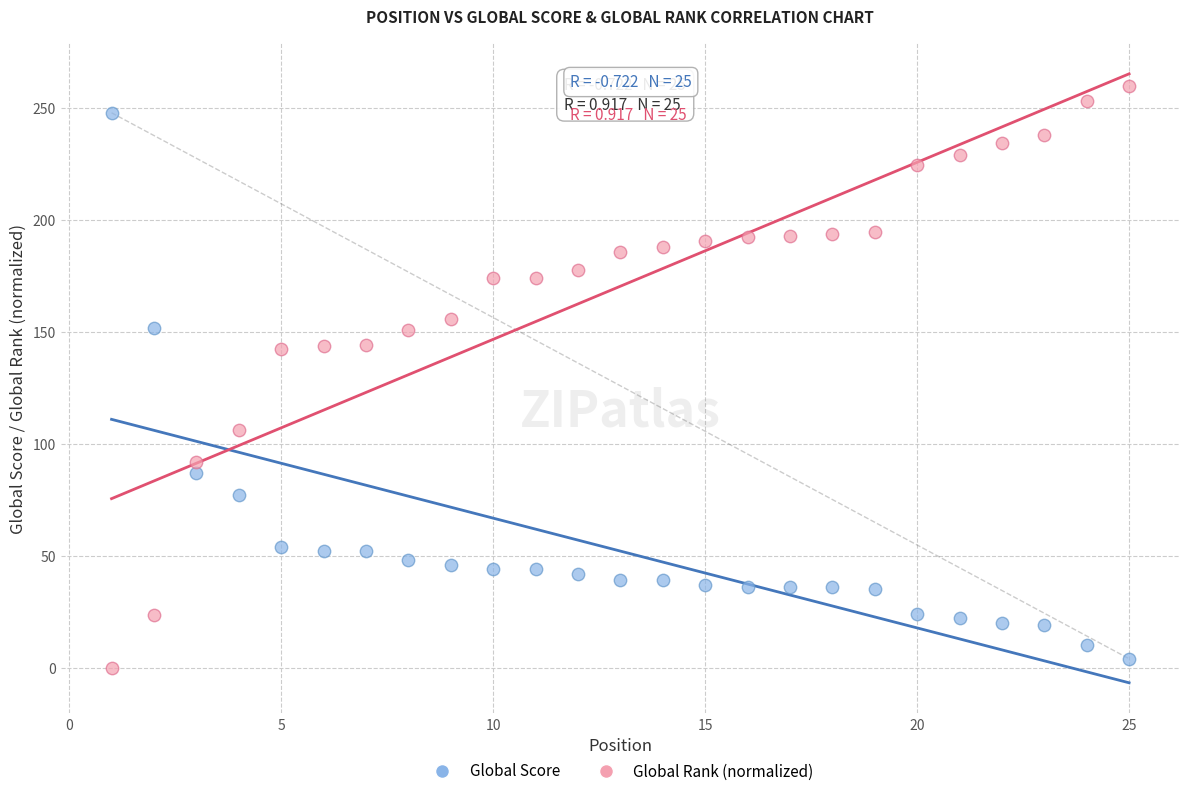

What are all the series names shown in the legend?

Global Score, Global Rank (normalized)